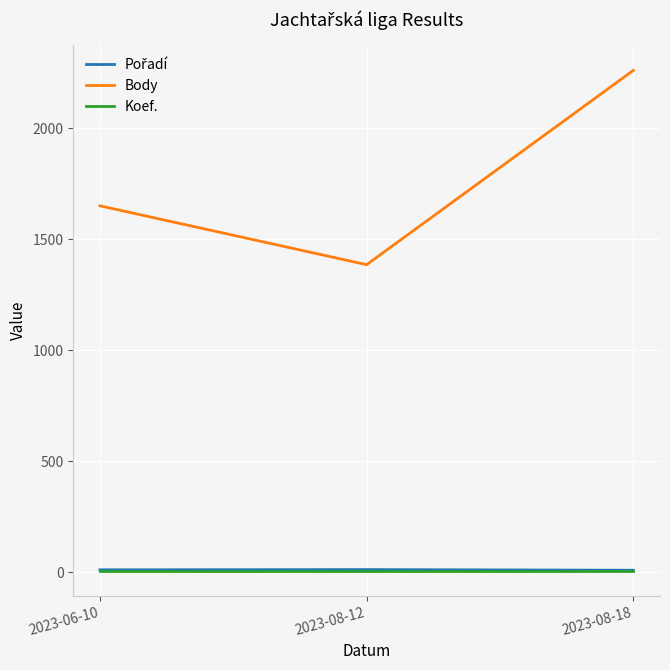

The value of Body at 2023-08-12 is 1385. True or false?

True